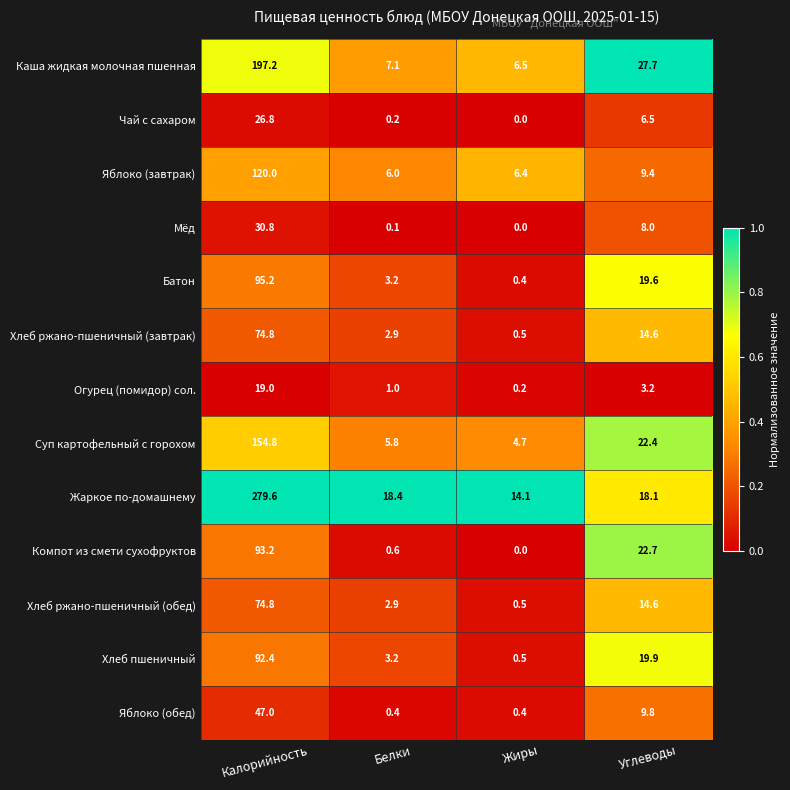

Which series has the largest total across all categories?

Жаркое по-домашнему